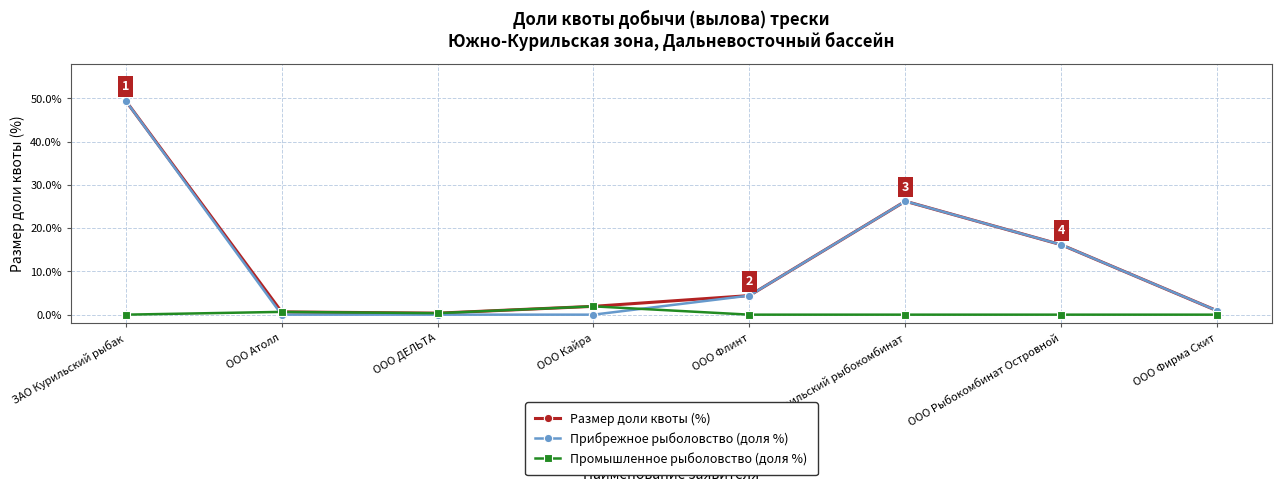

The value of Промышленное рыболовство (доля %) at ООО Фирма Скит is 0.0. True or false?

True